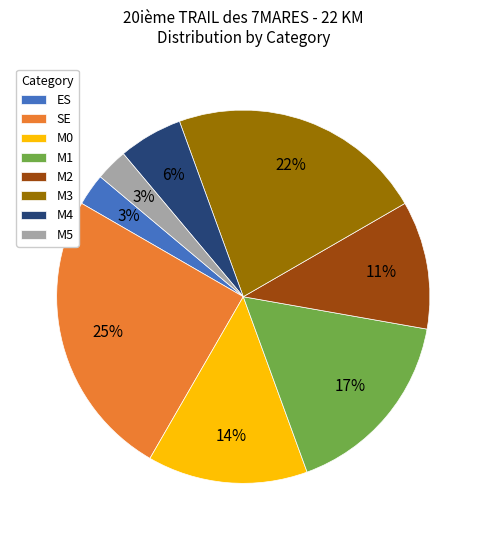

True or false: M0 accounts for 20% of the total.

False